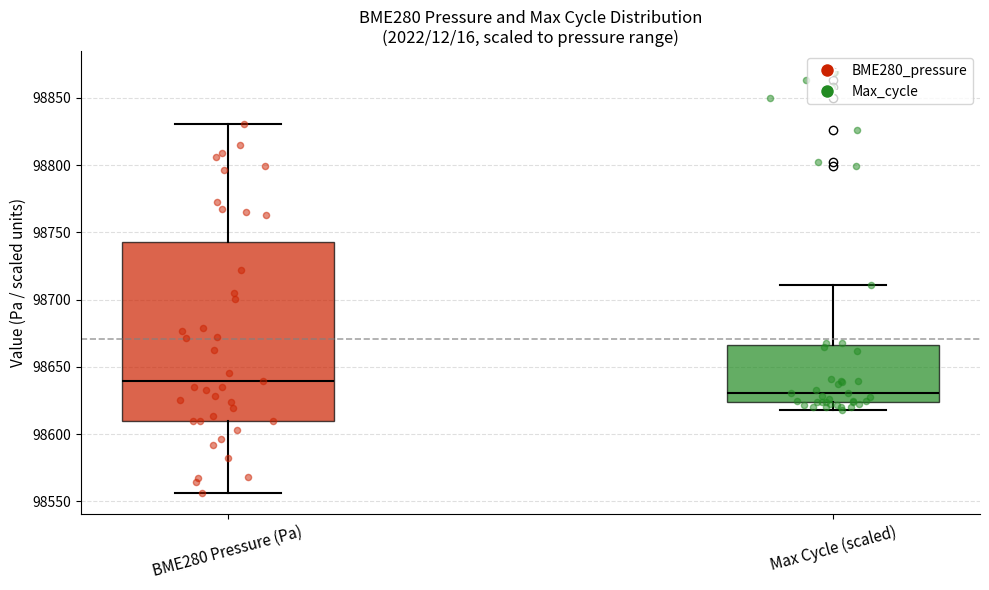

Reading left to right, transcribe this box plot: for each box, give where its median line is, the range the box spans, and where its two whiskers end, as read against the y-axis. The values are not printed on the chart, so give them approximately, as read against the axis.

BME280 Pressure (Pa): median 98640, box 98610 to 98745, whiskers 98555 to 98830
Max Cycle (scaled): median 98630, box 98625 to 98665, whiskers 98620 to 98710